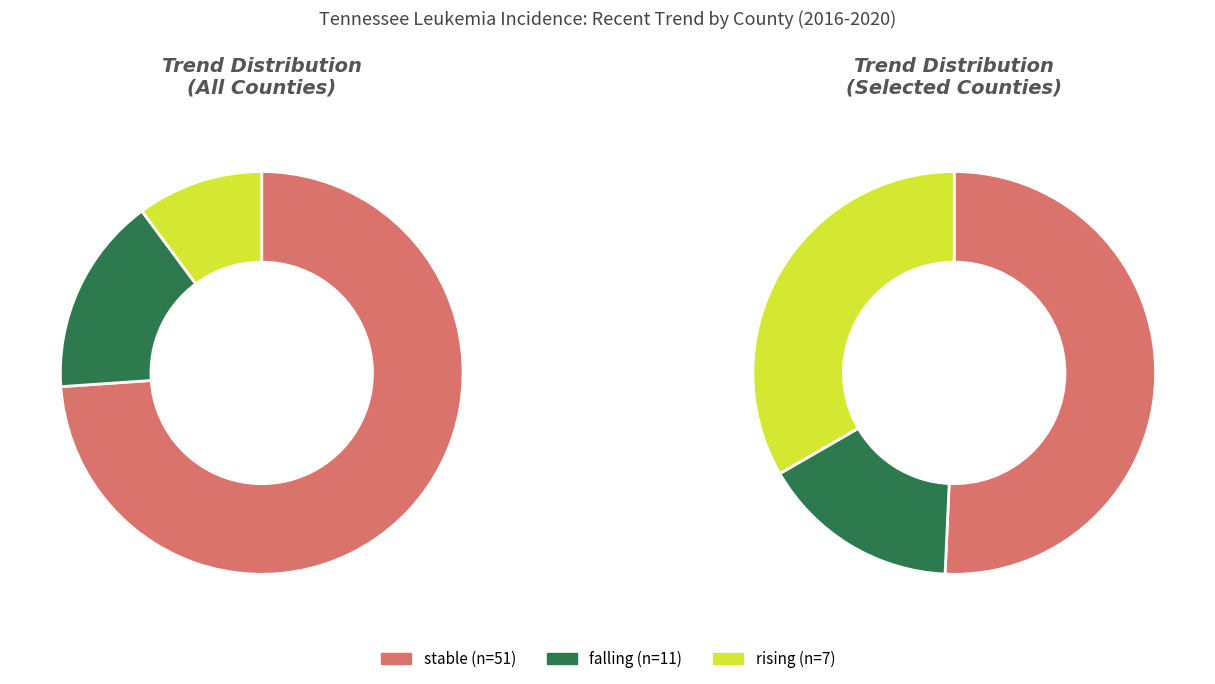

To the nearest percent, what is the difference between the falling and stable slice percentages?

58%